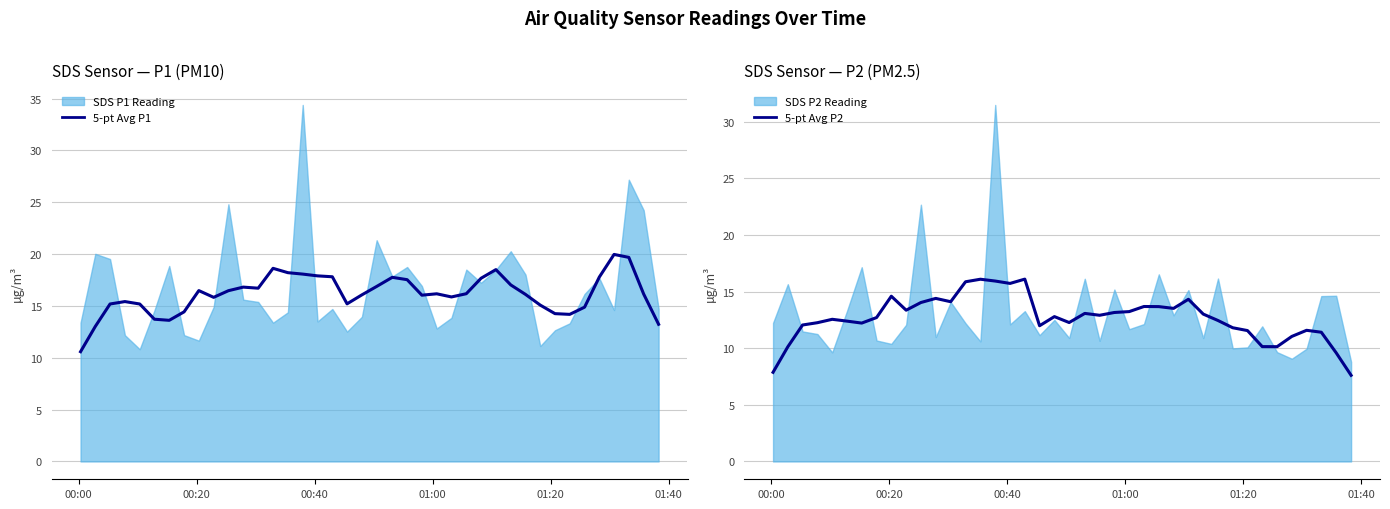

True or false: 5-pt Avg P1 has a value of 20.9 at 18.

False